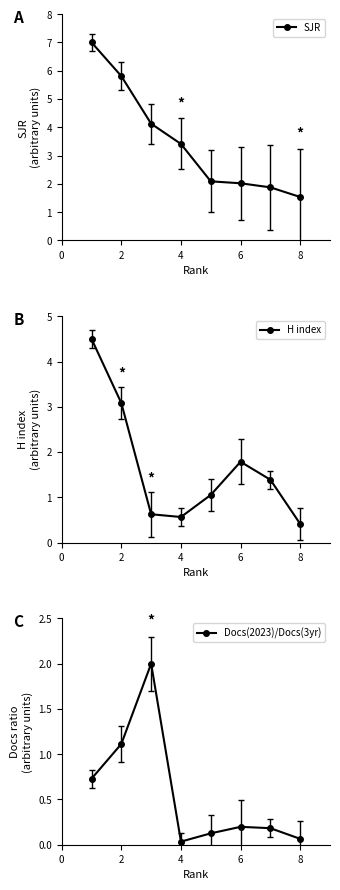

At which label does Docs(2023)/Docs(3yr) reach its minimum?

4